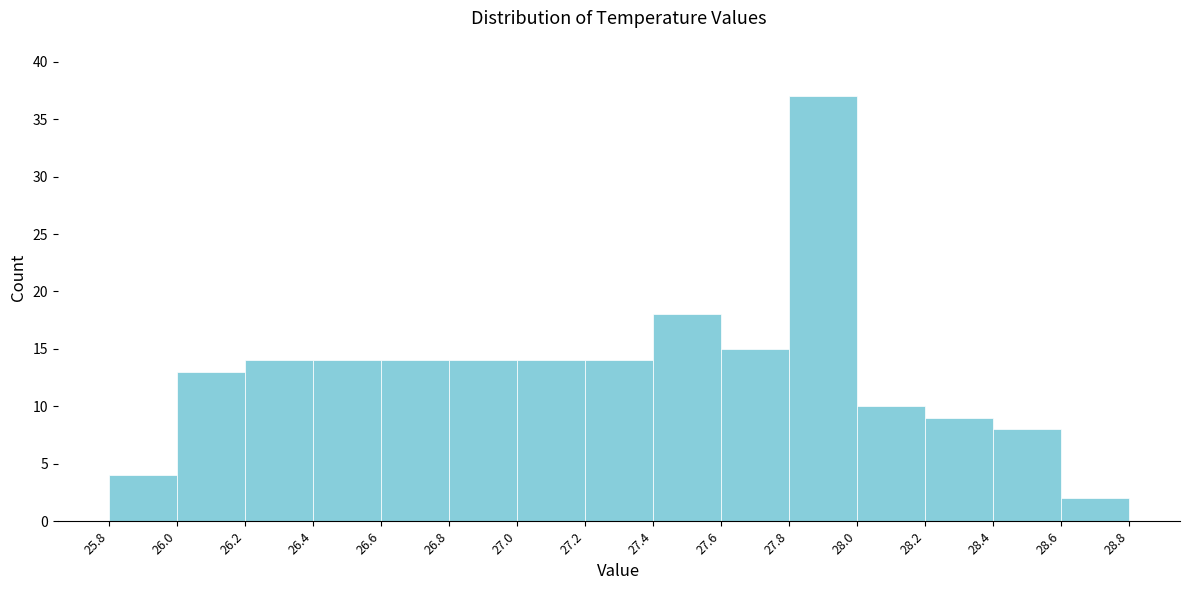

Reading left to right, list every bar in this chart as the range it spans on the x-axis followed by its height. The values are not printed on the chart, so give them approximately, as read against the axis.

25.8 to 26.0: 4
26.0 to 26.2: 13
26.2 to 26.4: 14
26.4 to 26.6: 14
26.6 to 26.8: 14
26.8 to 27.0: 14
27.0 to 27.2: 14
27.2 to 27.4: 14
27.4 to 27.6: 18
27.6 to 27.8: 15
27.8 to 28.0: 37
28.0 to 28.2: 10
28.2 to 28.4: 9
28.4 to 28.6: 8
28.6 to 28.8: 2